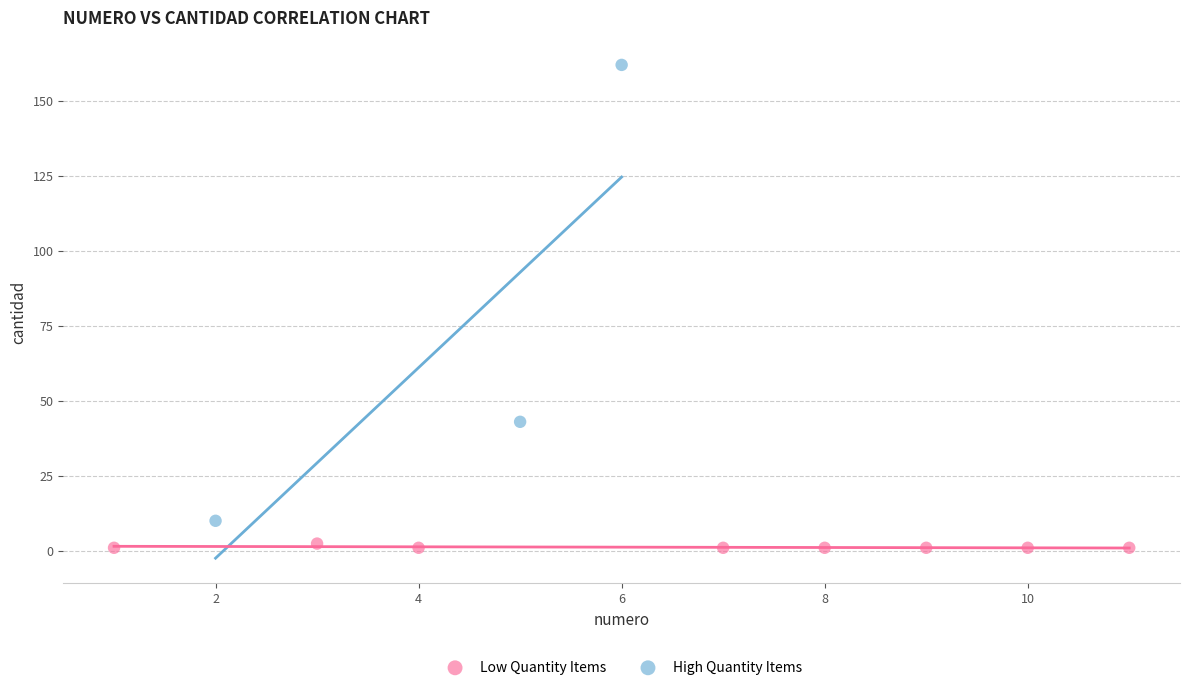

What are all the series names shown in the legend?

Low Quantity Items, High Quantity Items